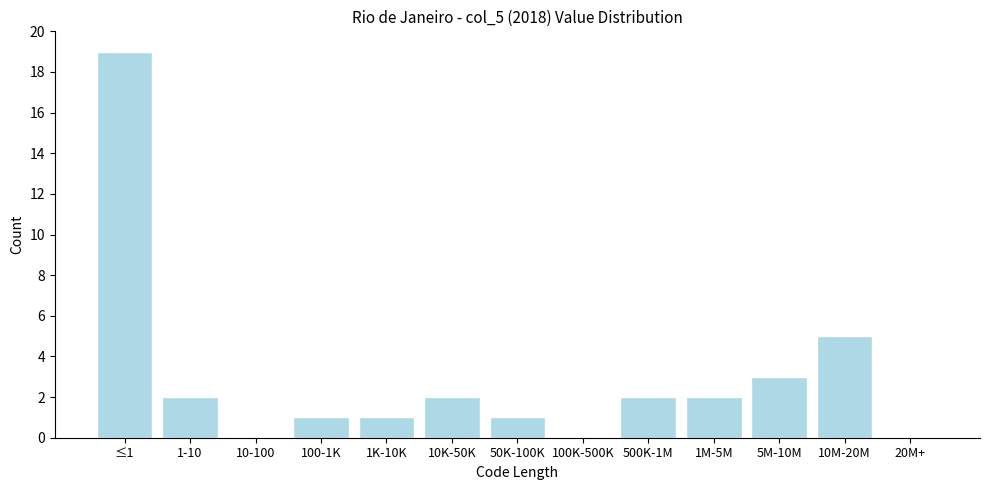

Reading left to right, extract all data points from this chart.

≤1=19	1-10=2	10-100=0	100-1K=1	1K-10K=1	10K-50K=2	50K-100K=1	100K-500K=0	500K-1M=2	1M-5M=2	5M-10M=3	10M-20M=5	20M+=0